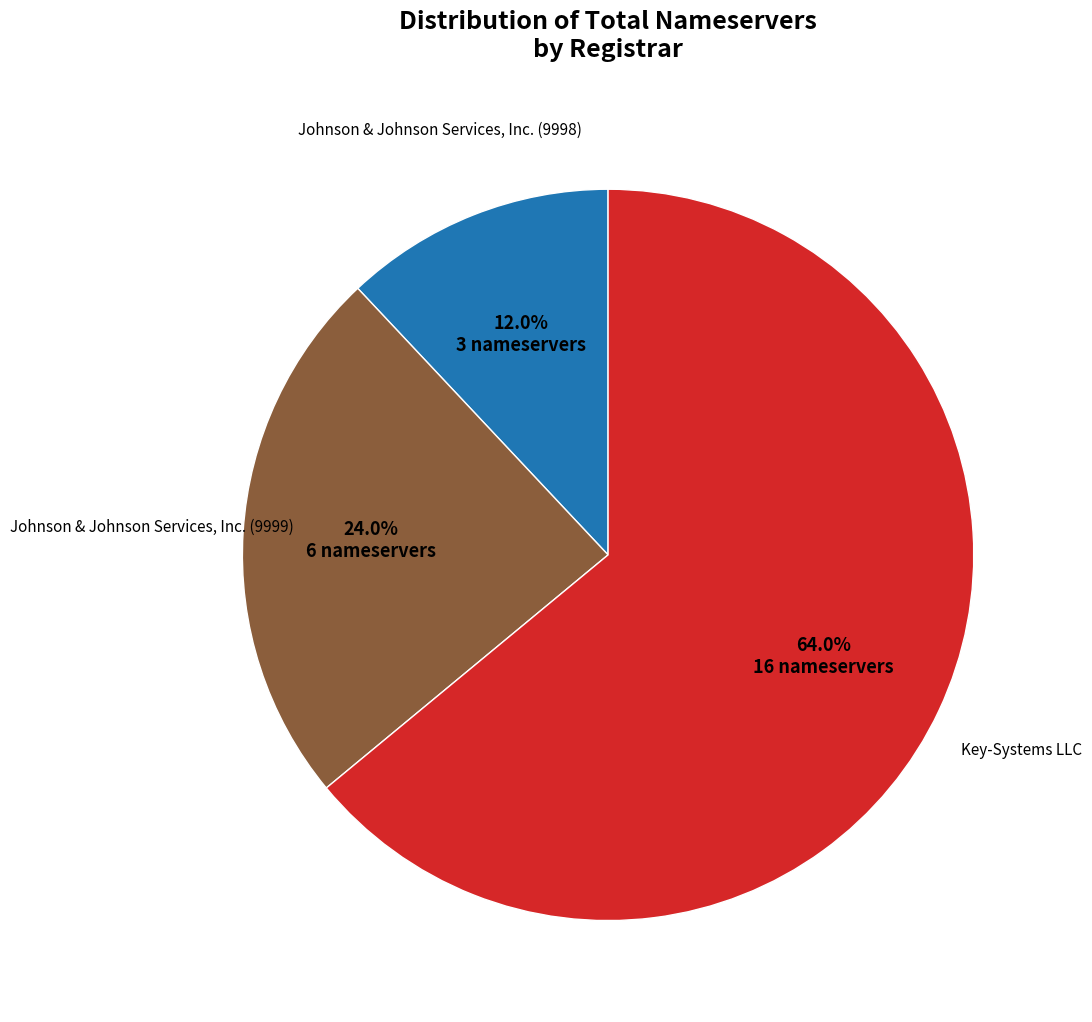

Count the number of slices in the pie.

3